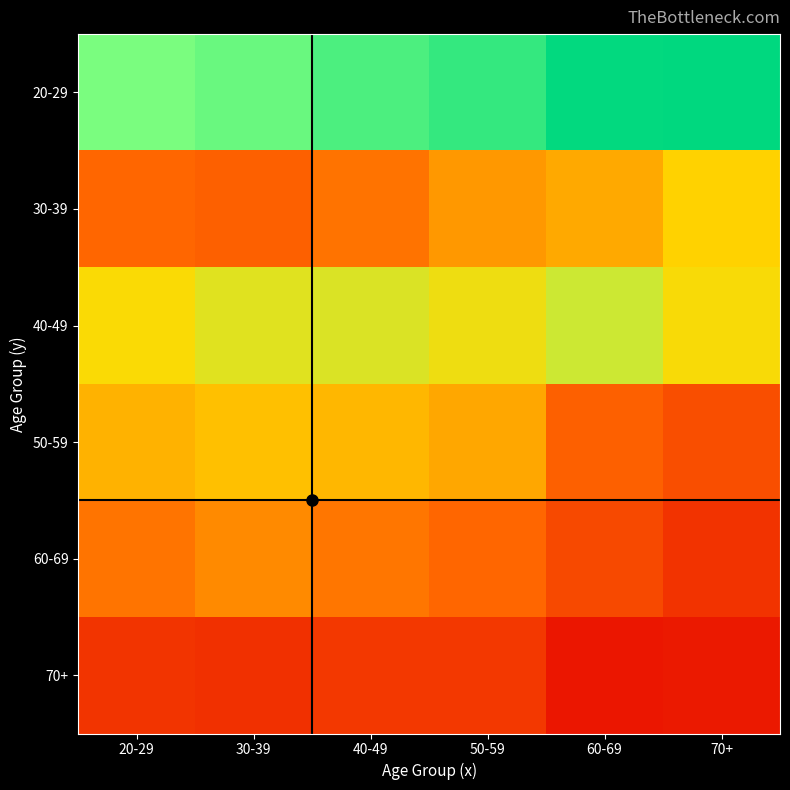

What is the spread (max minus min) of values at 70+?

70.1